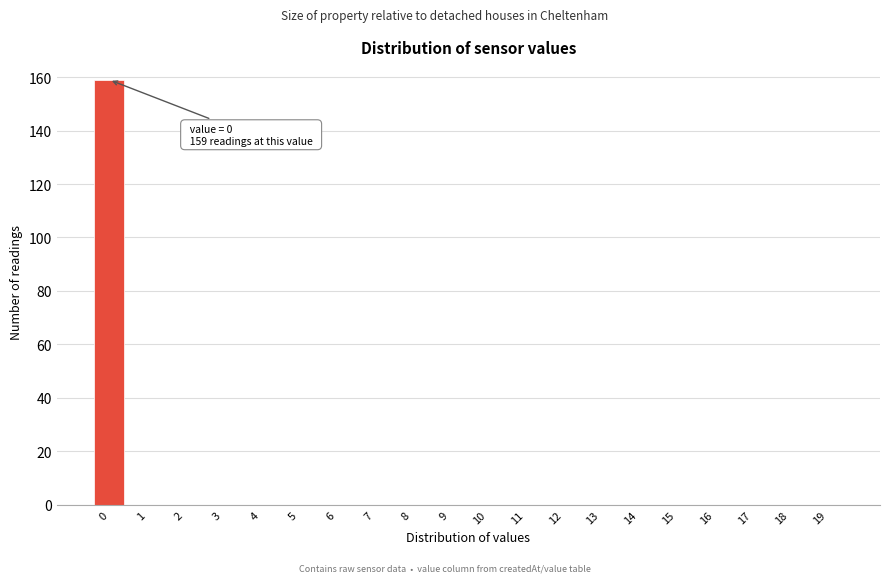

Reading left to right, transcribe all the data shown in this chart.

0=159	1=0	2=0	3=0	4=0	5=0	6=0	7=0	8=0	9=0	10=0	11=0	12=0	13=0	14=0	15=0	16=0	17=0	18=0	19=0